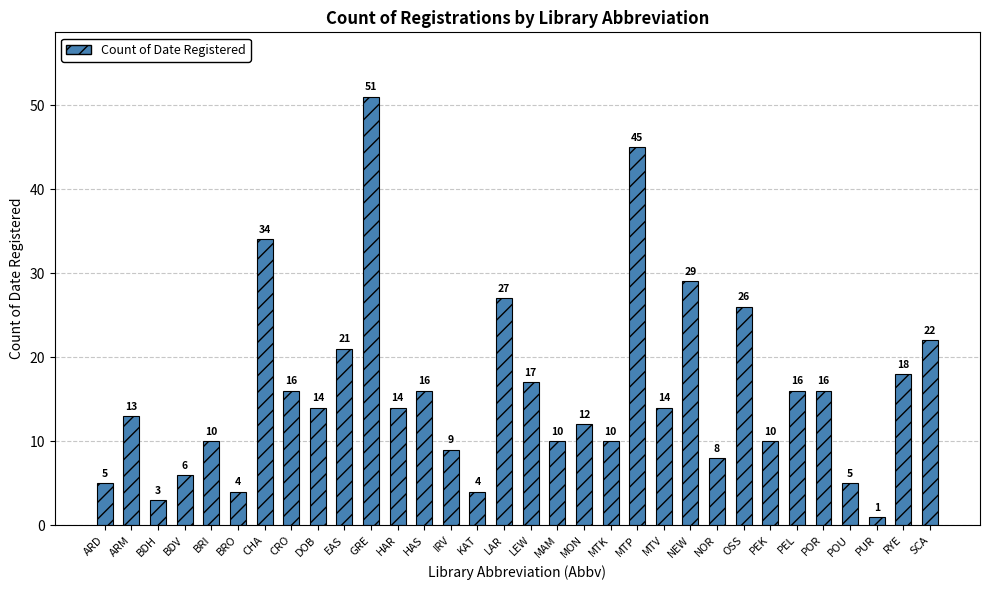

True or false: the data shows 4 at MON.

False